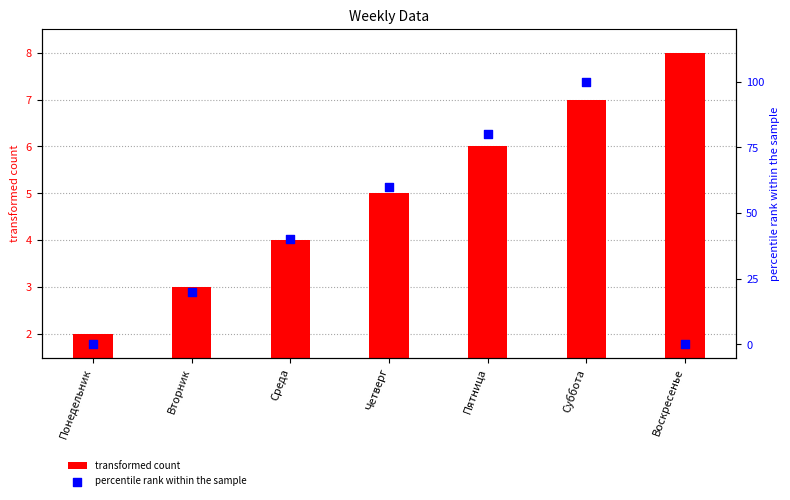

What are all the series names shown in the legend?

transformed count, percentile rank within the sample